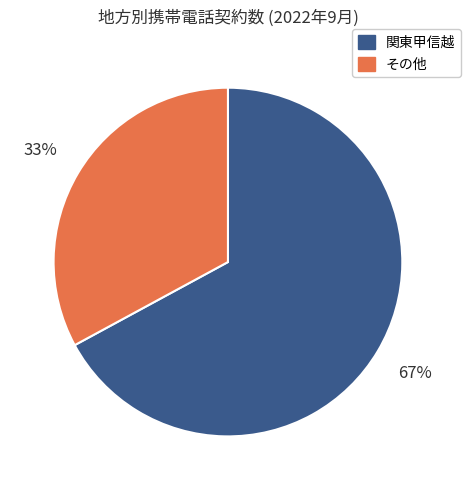

To the nearest percent, what is the average slice percentage?

50%